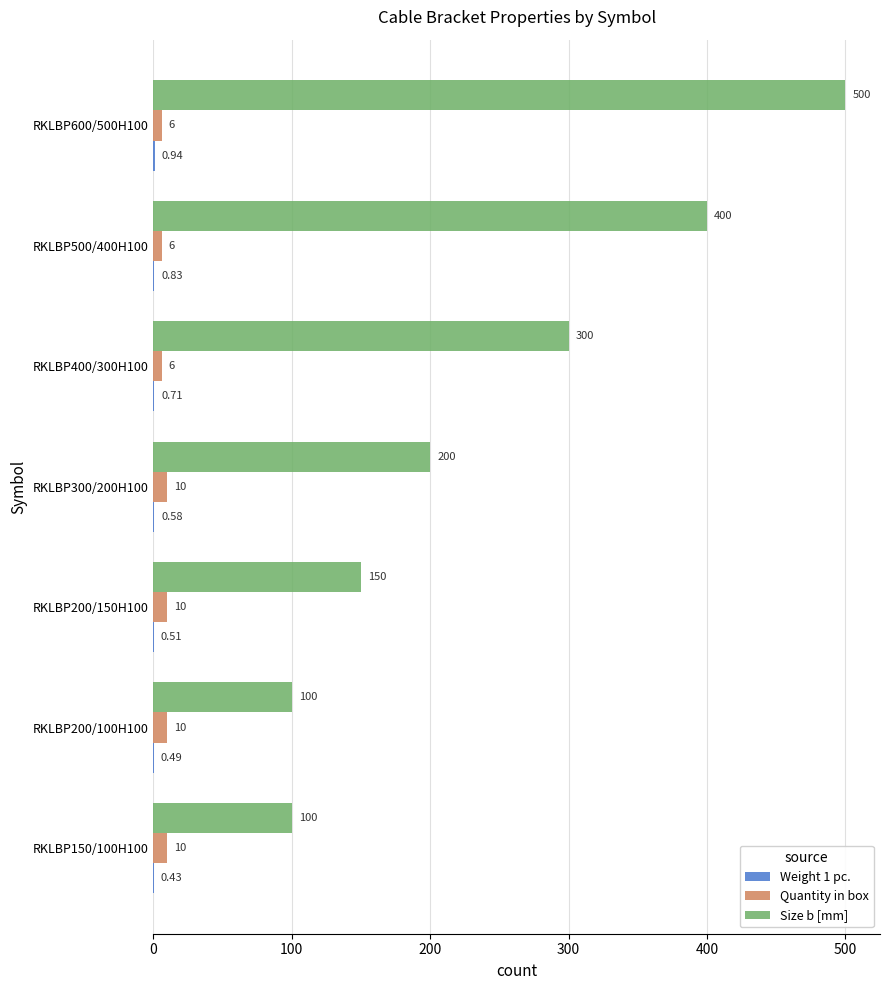

What is the sum of all Quantity in box values?

58.0